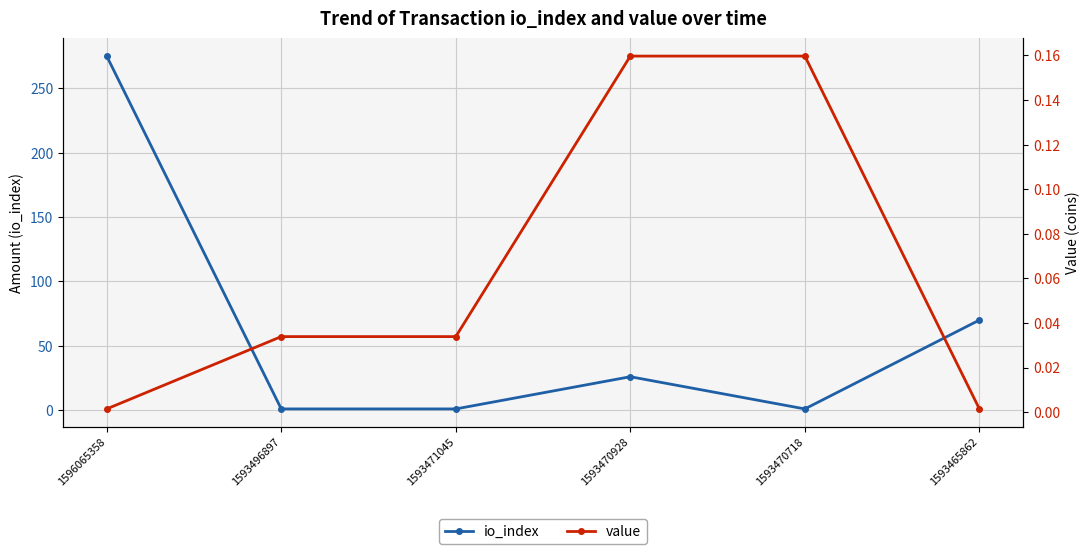

Which category has the lowest value across all series?

1596065358